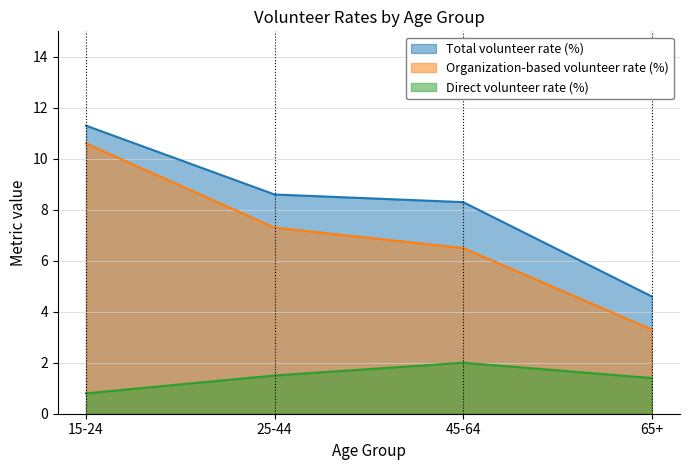

What is the label of the 3rd point from the left?

45-64